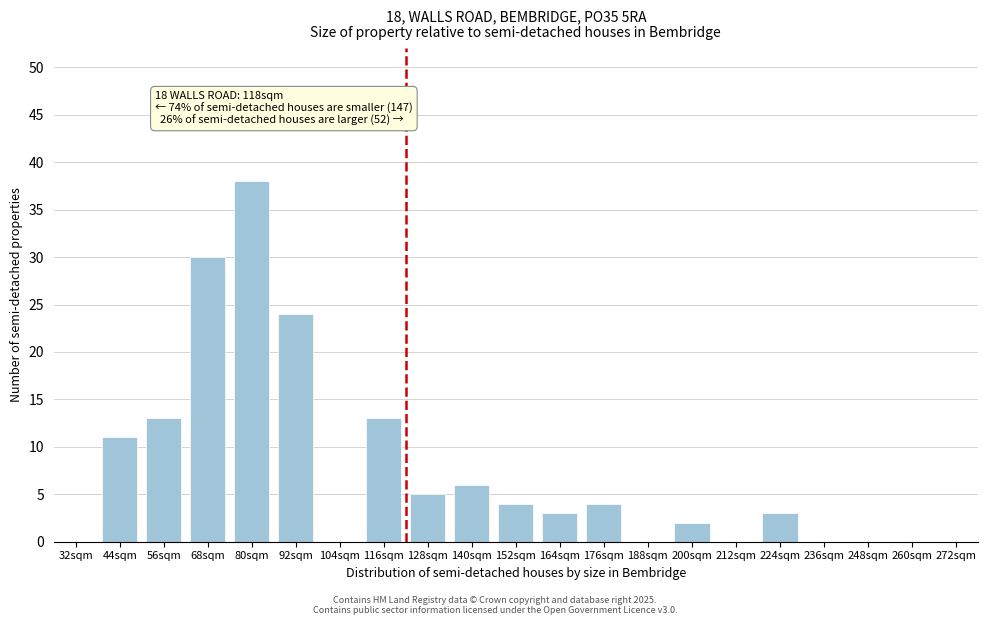

Reading left to right, transcribe all the data shown in this chart.

32sqm=0	44sqm=11	56sqm=13	68sqm=30	80sqm=38	92sqm=24	104sqm=0	116sqm=13	128sqm=5	140sqm=6	152sqm=4	164sqm=3	176sqm=4	188sqm=0	200sqm=2	212sqm=0	224sqm=3	236sqm=0	248sqm=0	260sqm=0	272sqm=0